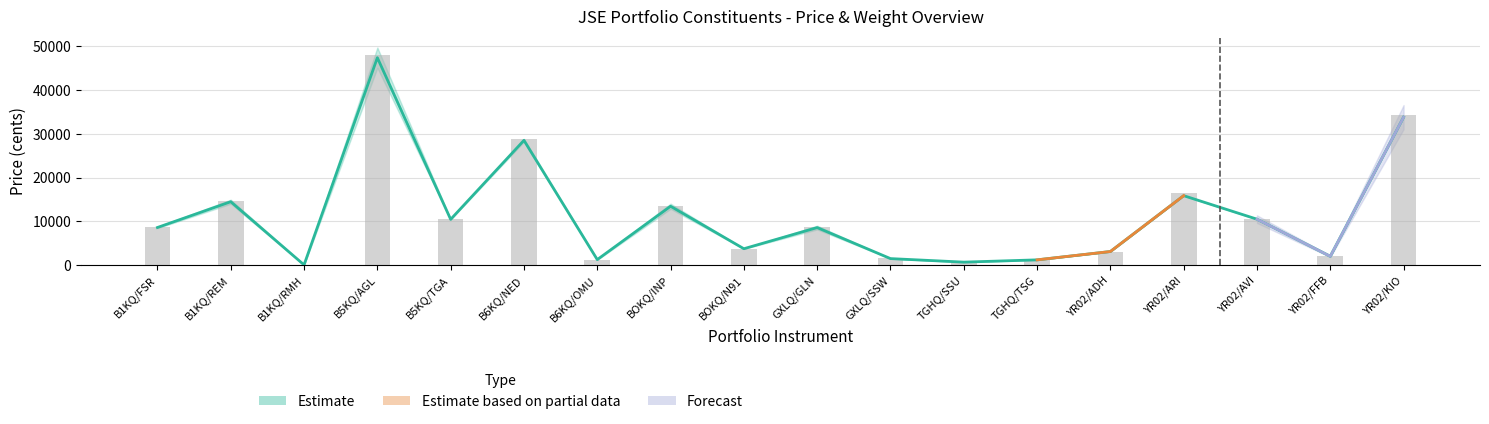

What is the label of the 10th bar from the left?

GXLQ/GLN